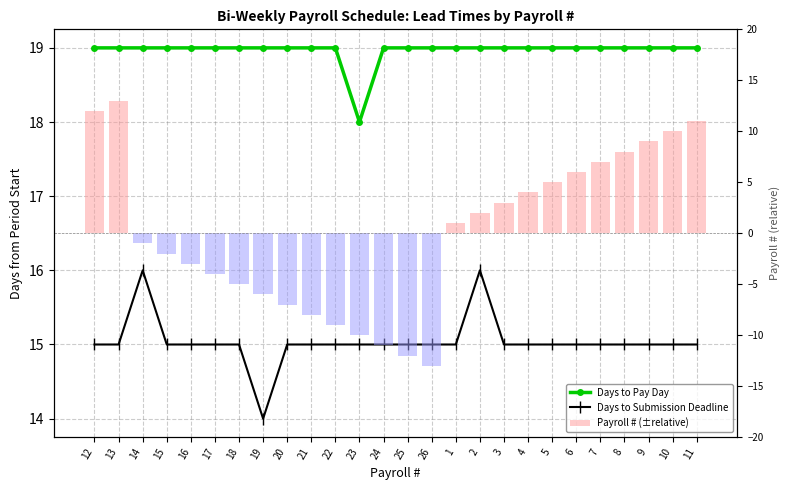

Which series has the largest range (max minus min)?

Payroll # (±relative)